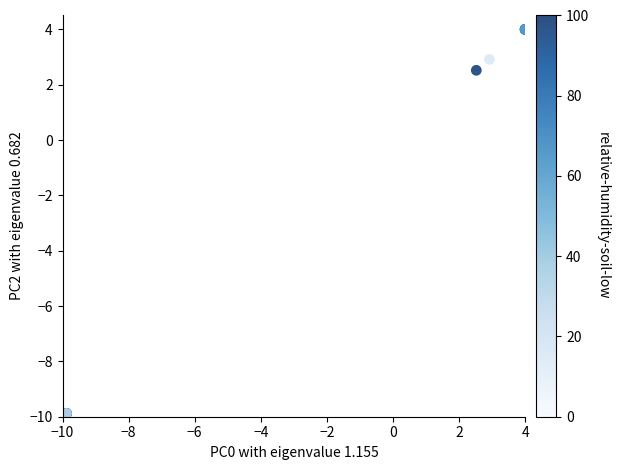

What Y value in the scatter plot is closest to -3?

2.5